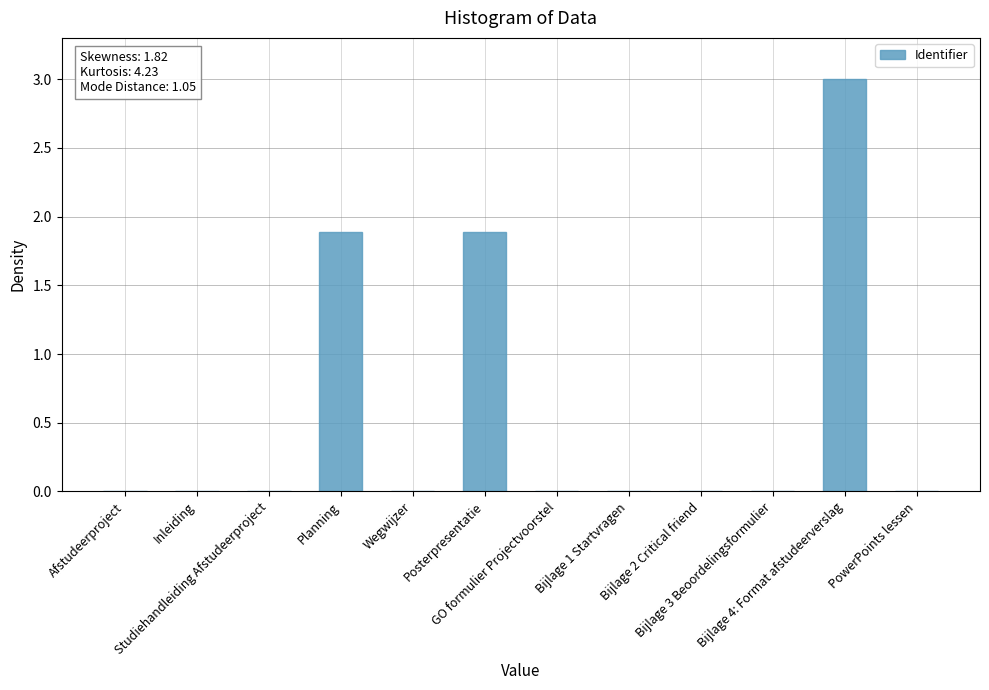

What is the change in value from GO formulier Projectvoorstel to Bijlage 4: Format afstudeerverslag?

+3.0